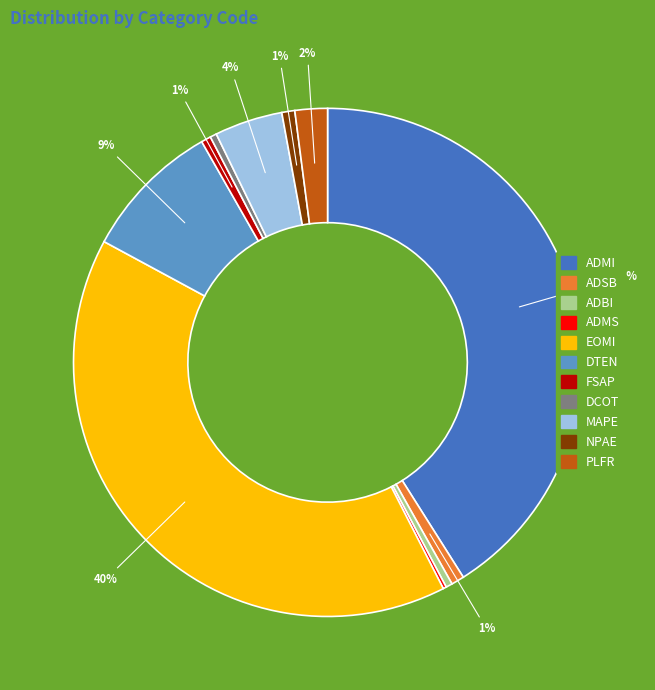

To the nearest percent, what percentage of the pie is EOMI?

40%